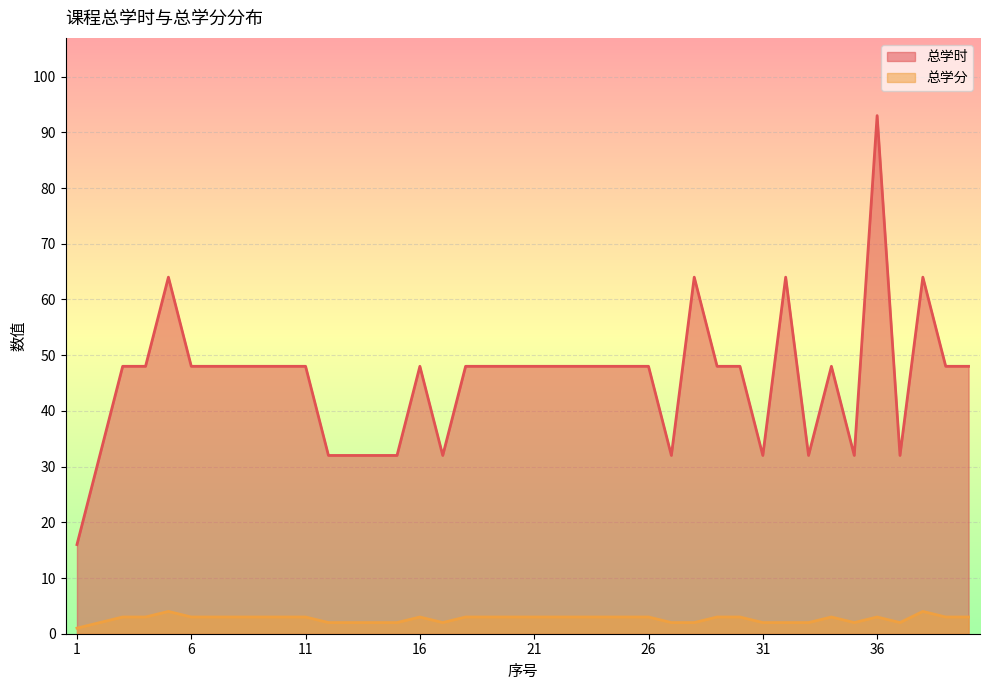

True or false: 总学时 has a value of 84 at 19.

False